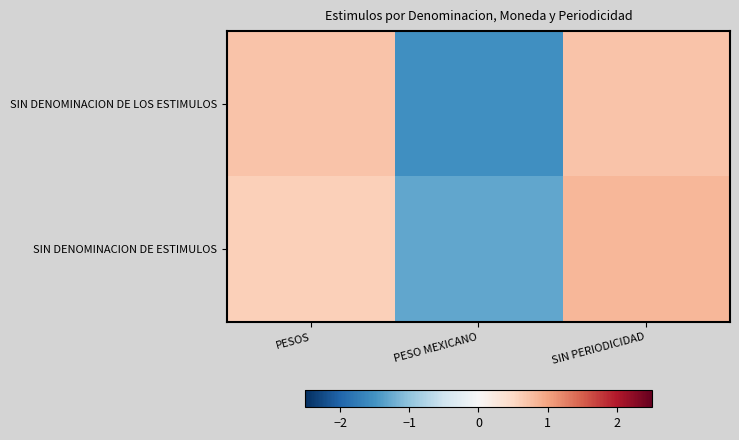

Rank the series by their average value, from lowest to highest.

SIN DENOMINACION DE LOS ESTIMULOS, SIN DENOMINACION DE ESTIMULOS